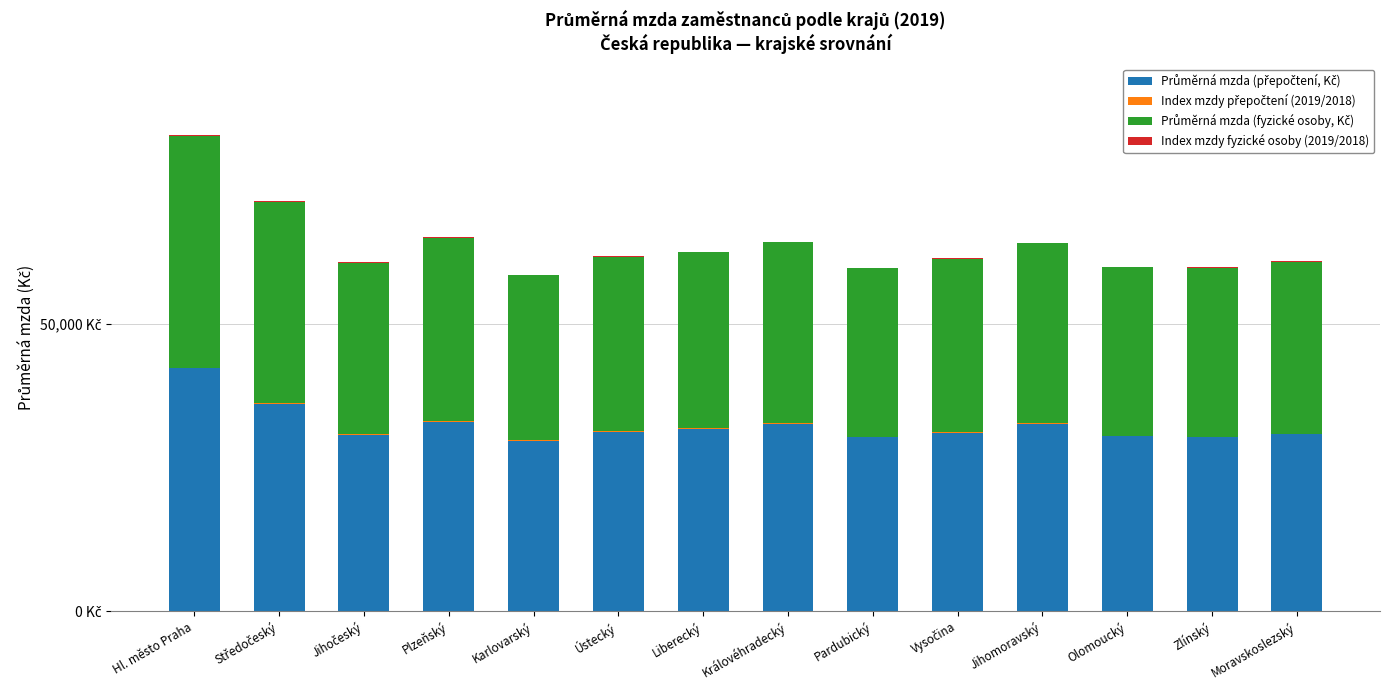

Does the chart contain stacked bars?

Yes